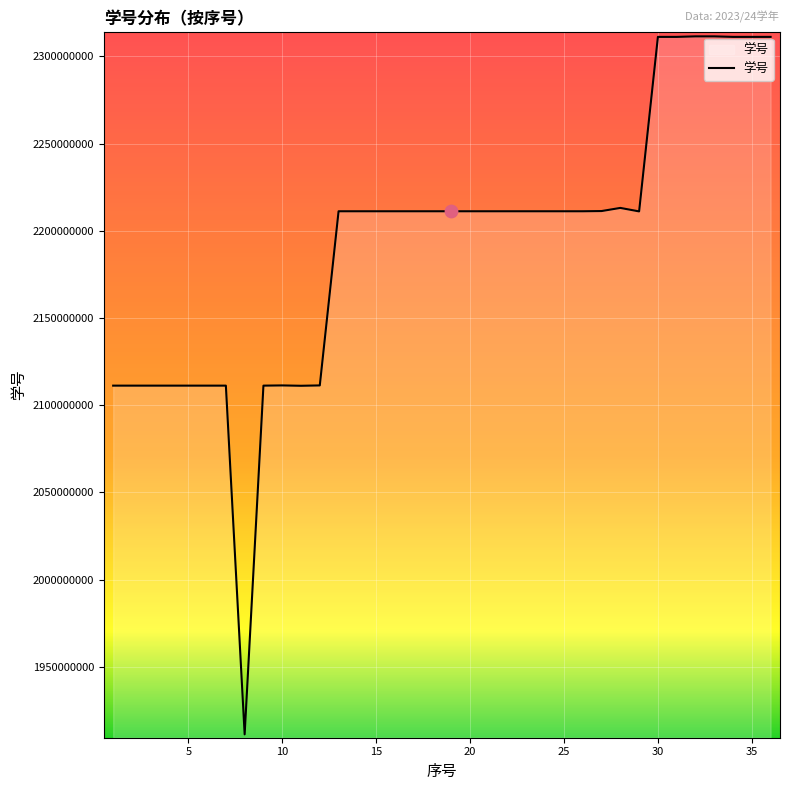

What is the maximum value shown in the chart?

2311510346